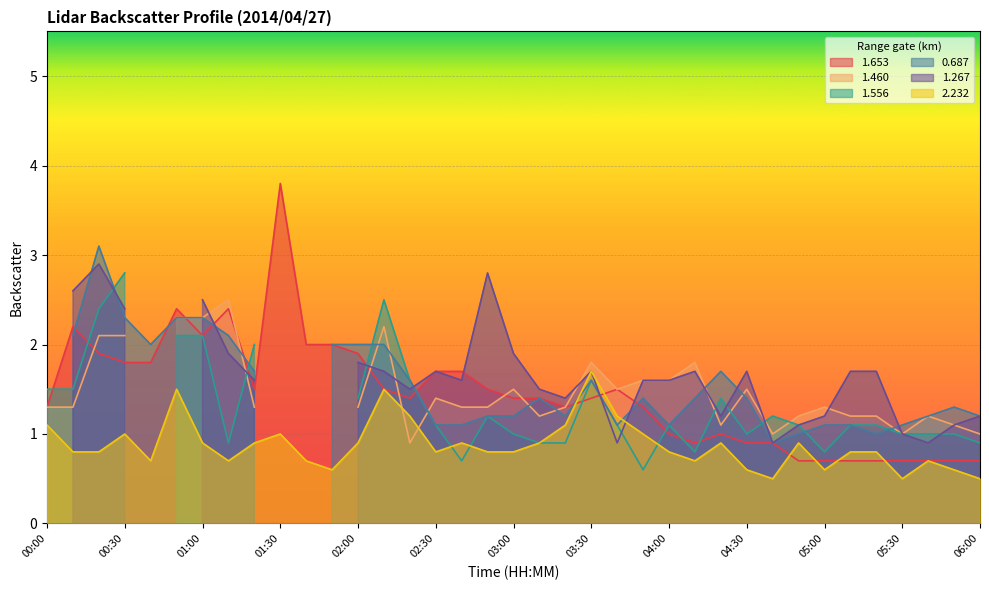

Which category has the highest value in the 1.653 series?

01:30